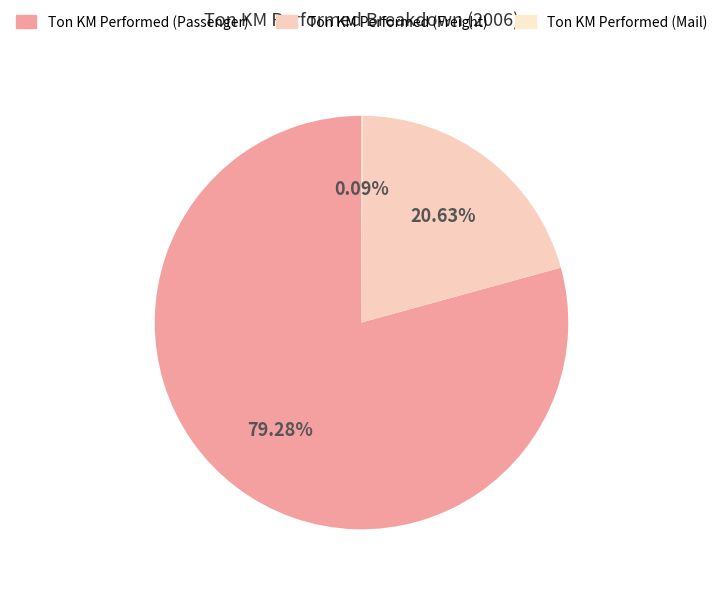

Is it true that Ton KM Performed (Freight) is 29% of the pie?

False